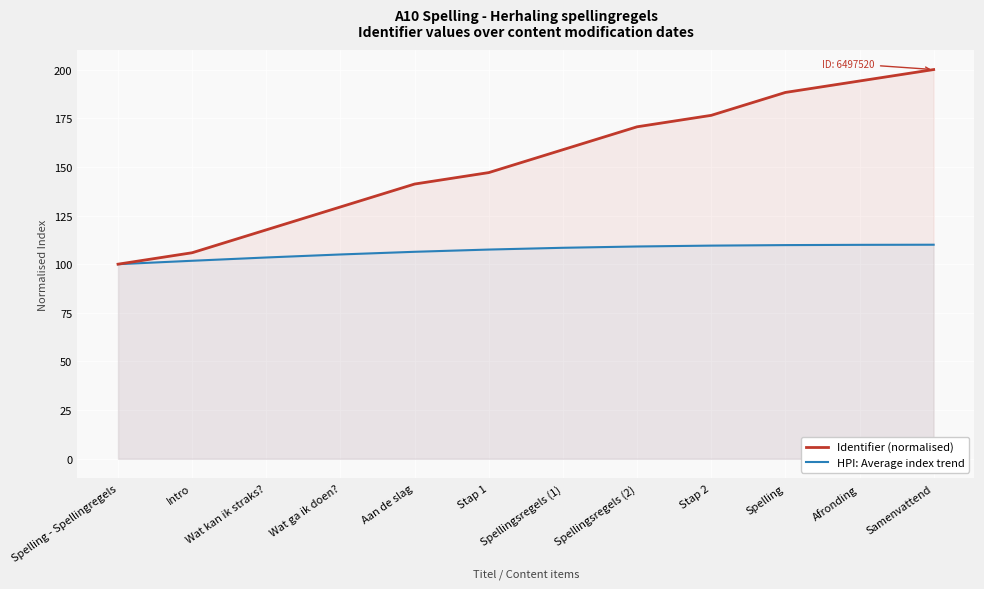

True or false: Identifier (normalised) and HPI: Average index trend intersect in this chart.

False